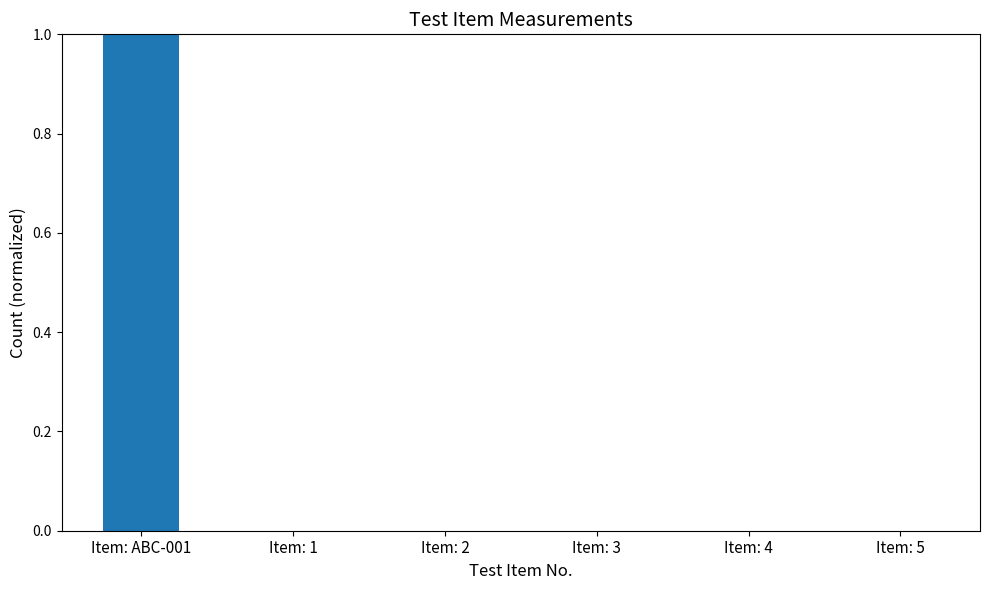

What is the sum of all values?

1